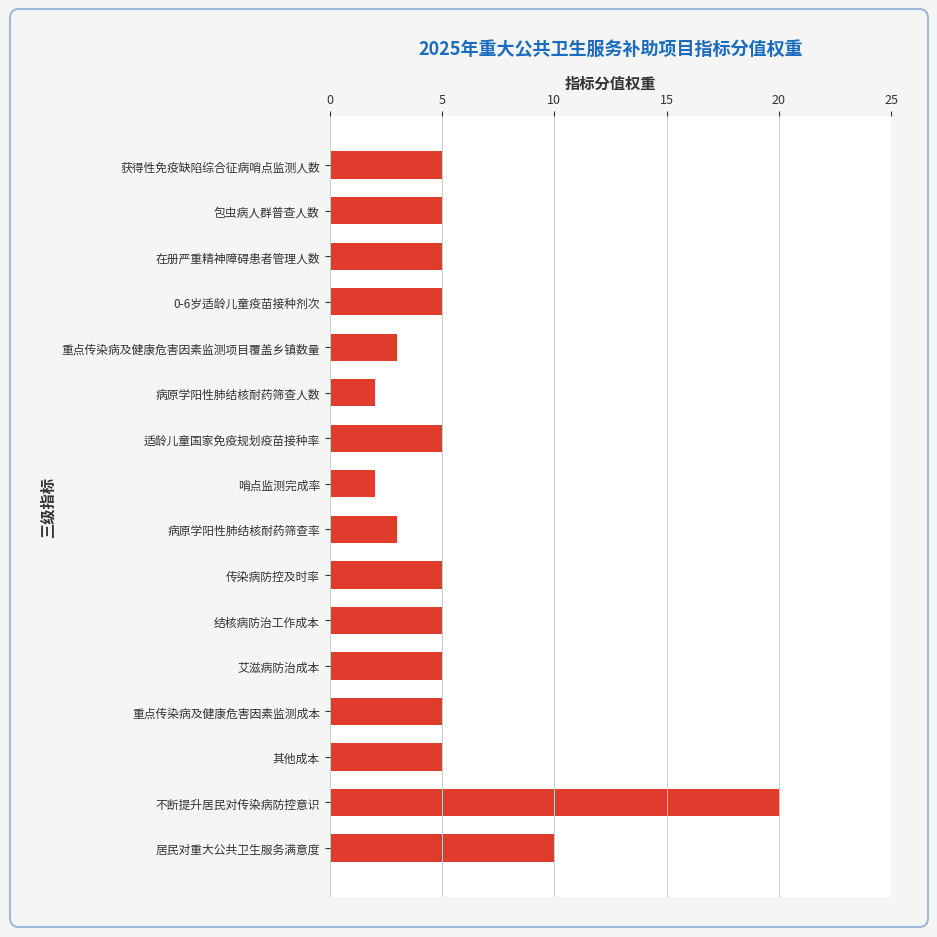

Reading bottom to top, list all the values displayed in this chart.

10	20	5	5	5	5	5	3	2	5	2	3	5	5	5	5